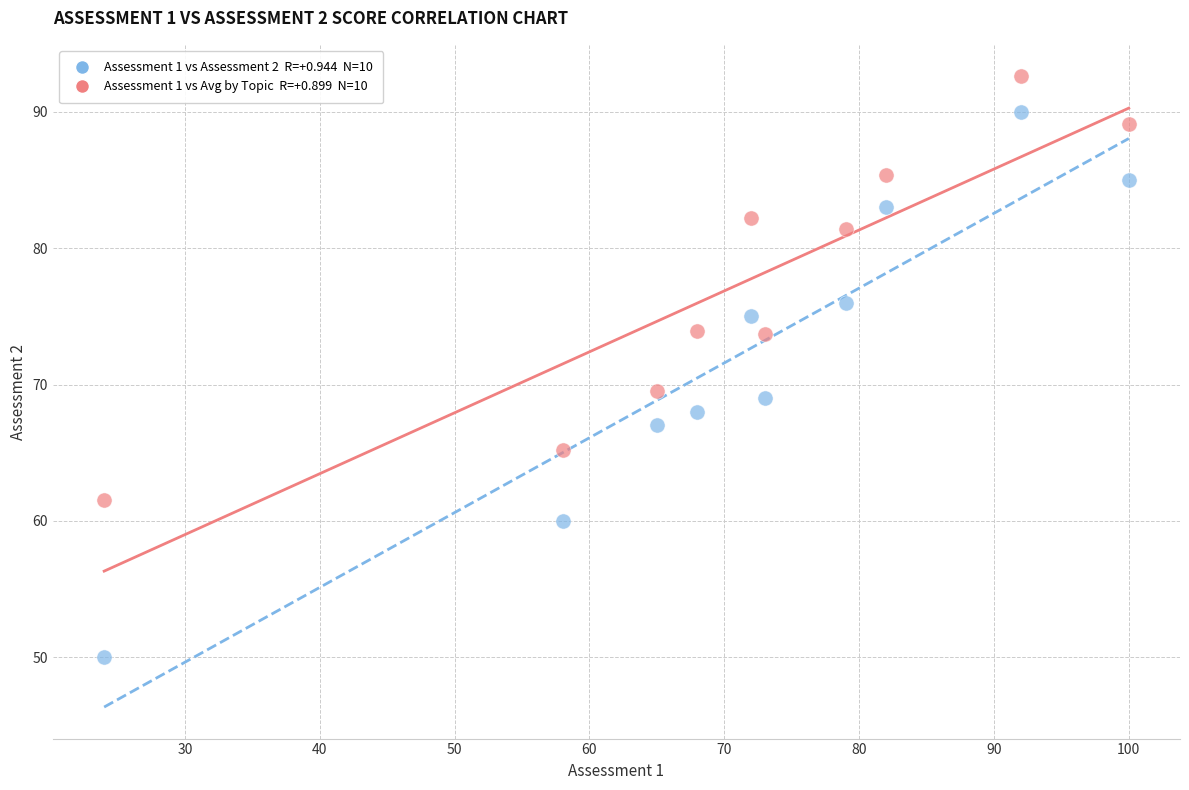

Across all data points, what is the range of Y values (max minus min)?

42.6